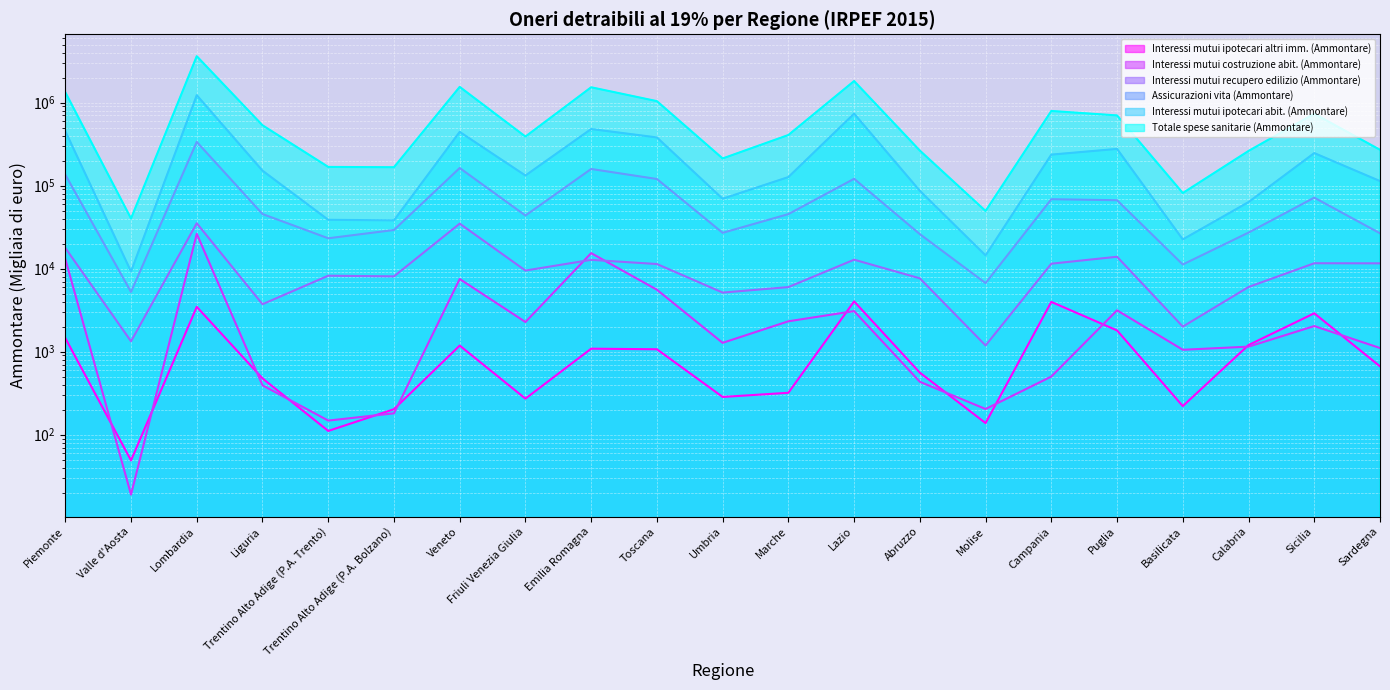

List the series in order of their peak value, highest first.

Totale spese sanitarie (Ammontare), Interessi mutui ipotecari abit. (Ammontare), Assicurazioni vita (Ammontare), Interessi mutui recupero edilizio (Ammontare), Interessi mutui costruzione abit. (Ammontare), Interessi mutui ipotecari altri imm. (Ammontare)